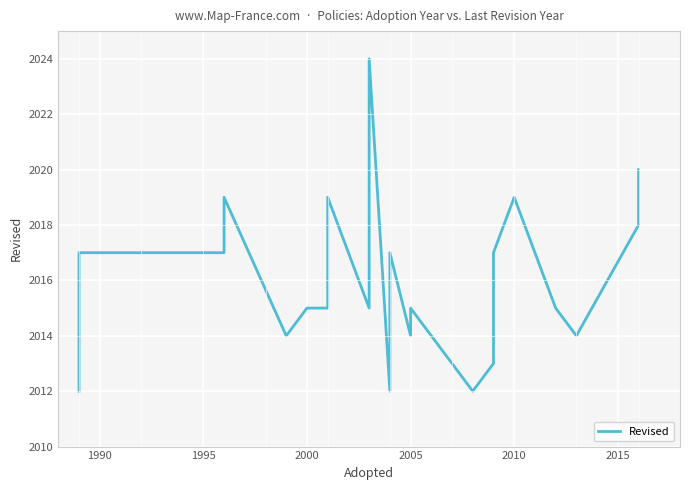

True or false: the data shows 979 at 17.

False